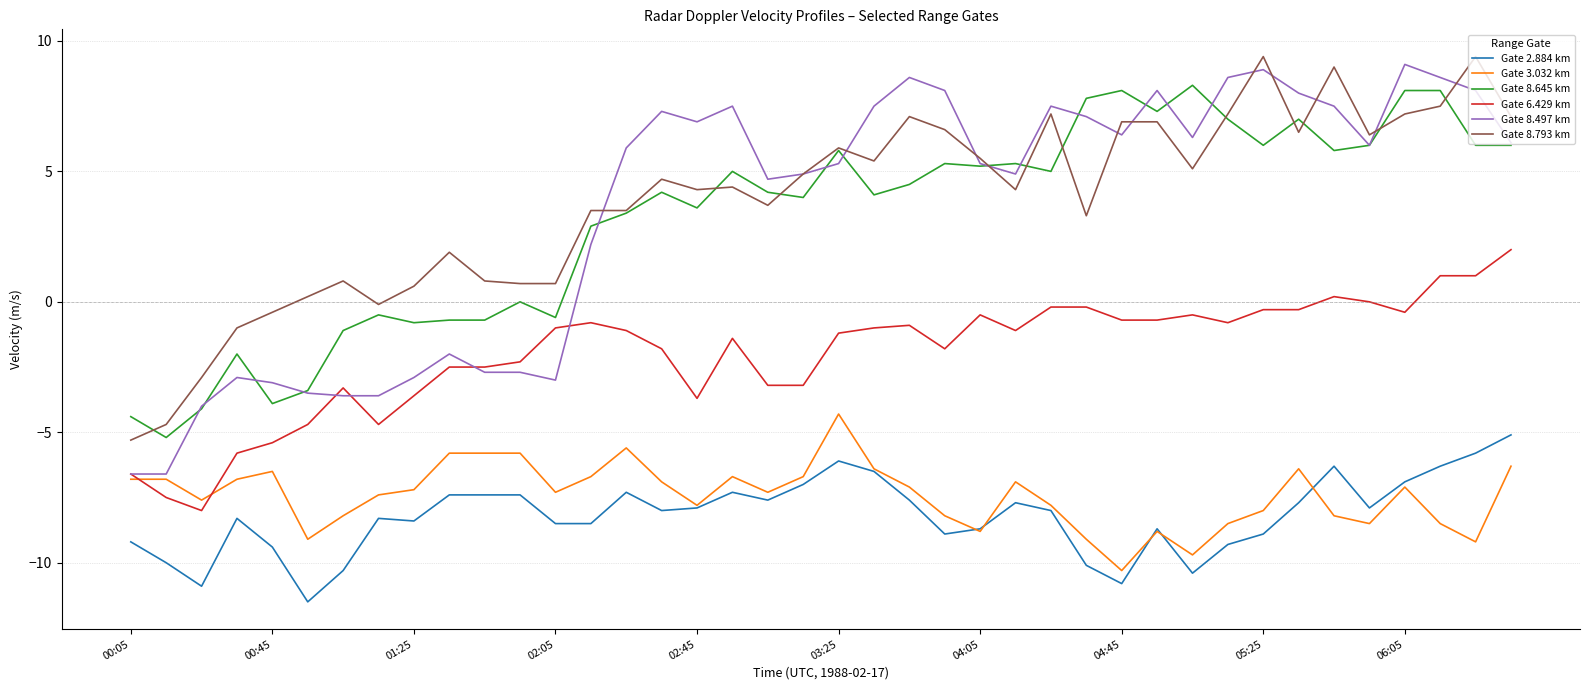

What is the minimum value for Gate 8.497 km?

-6.6